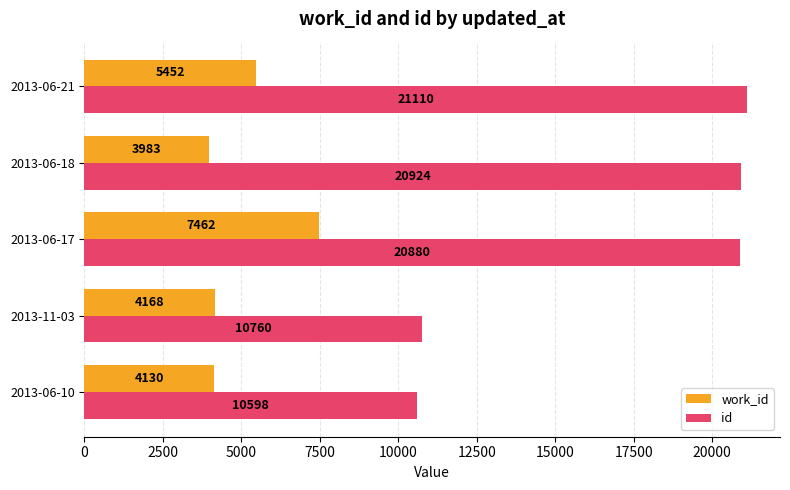

At how many categories does at least one series exceed 18524?

3